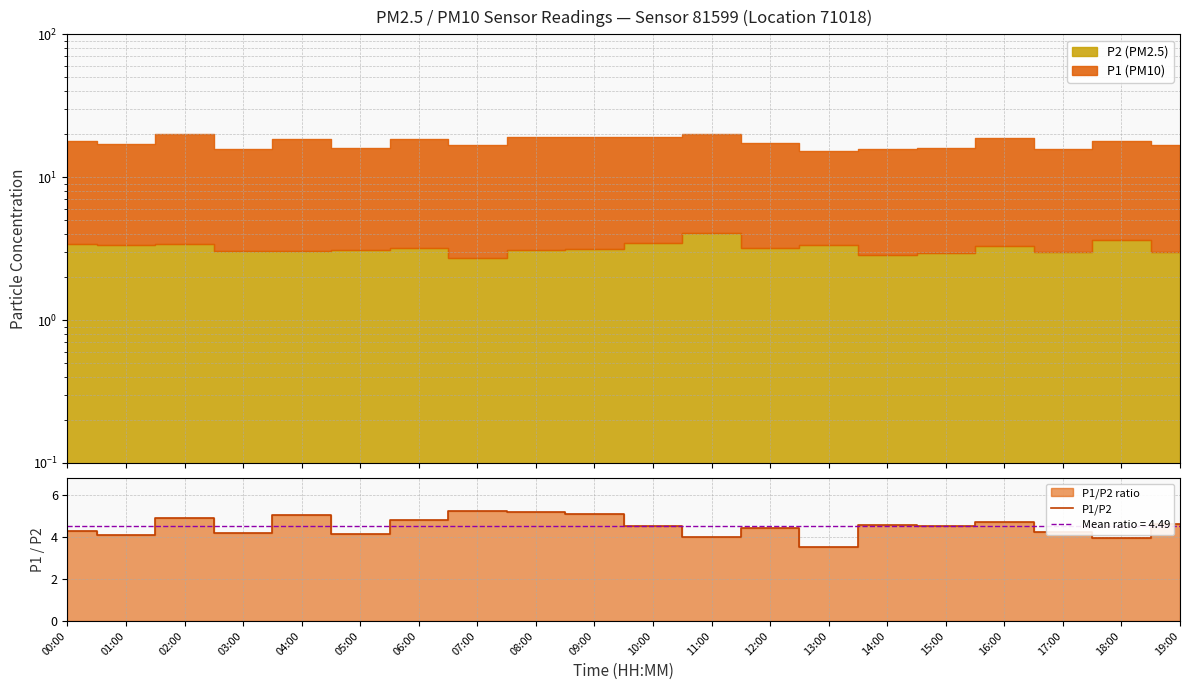

What is the change in value from 09:00 to 10:00?

-0.6